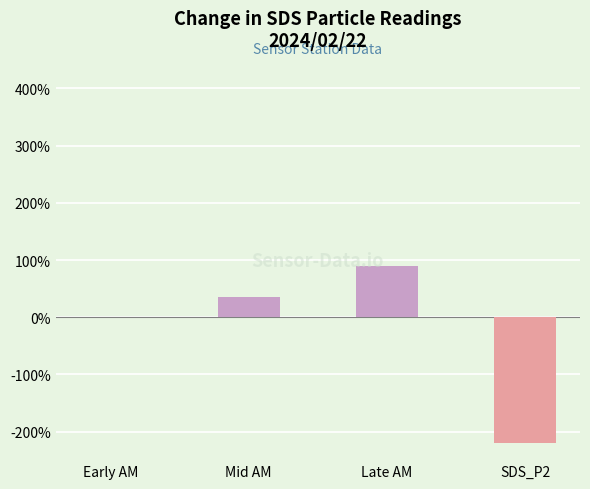

What is the greatest value displayed?

89.6